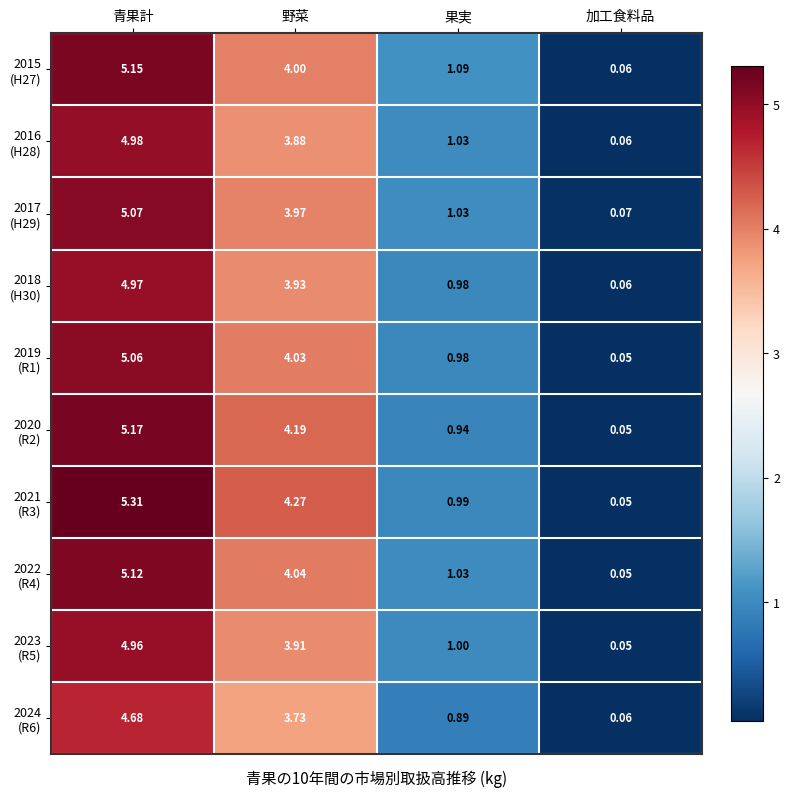

At which category is the sum across all series the highest?

青果計